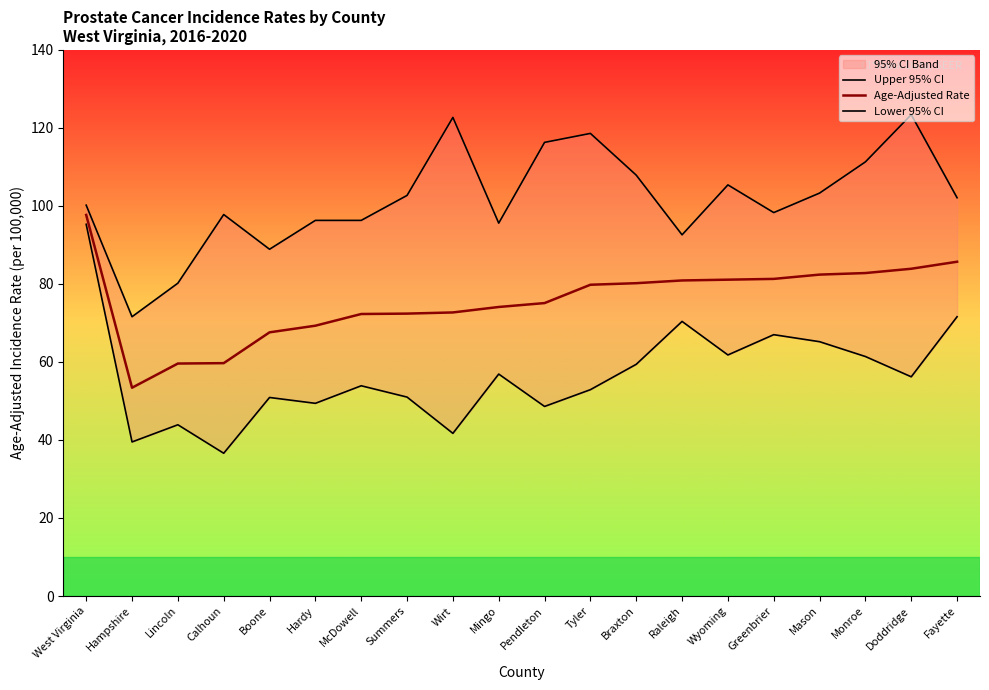

What is the maximum value shown in the chart?

123.4